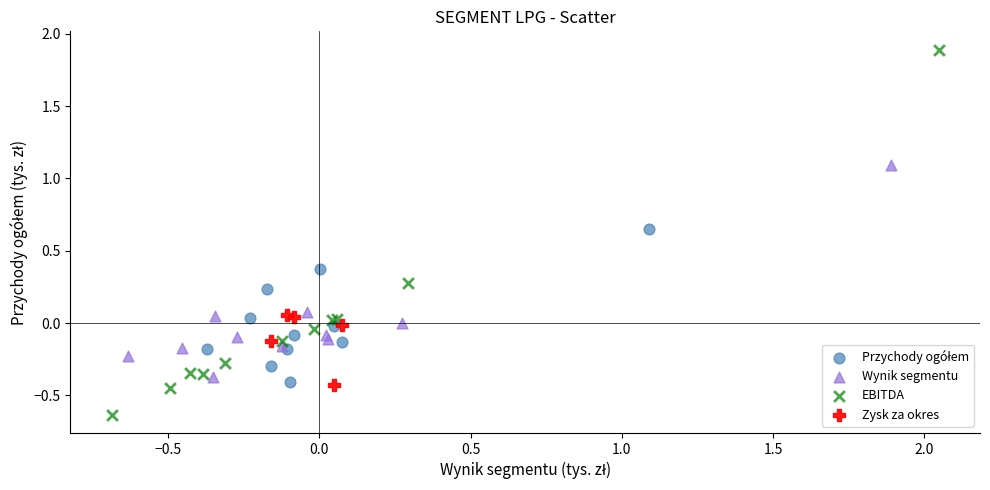

Which series has the widest spread of Y values?

EBITDA